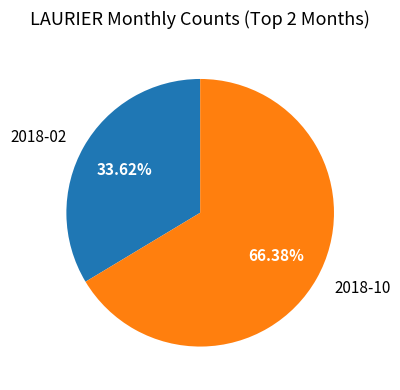

Which category has the biggest portion of the pie?

2018-10